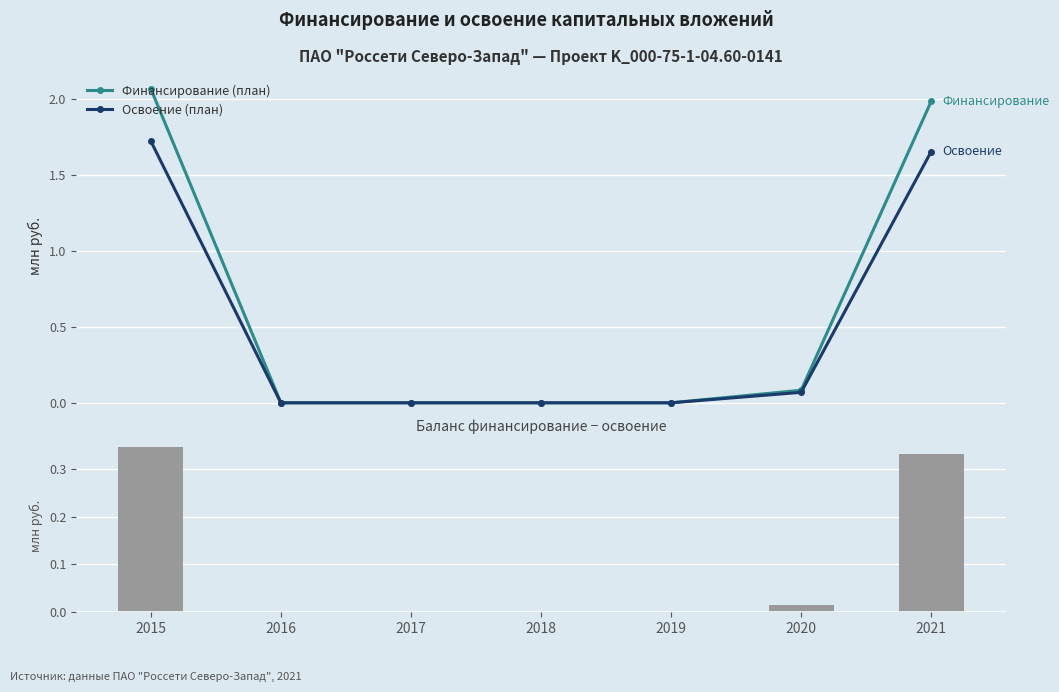

At which label does Освоение (план) reach its minimum?

2016